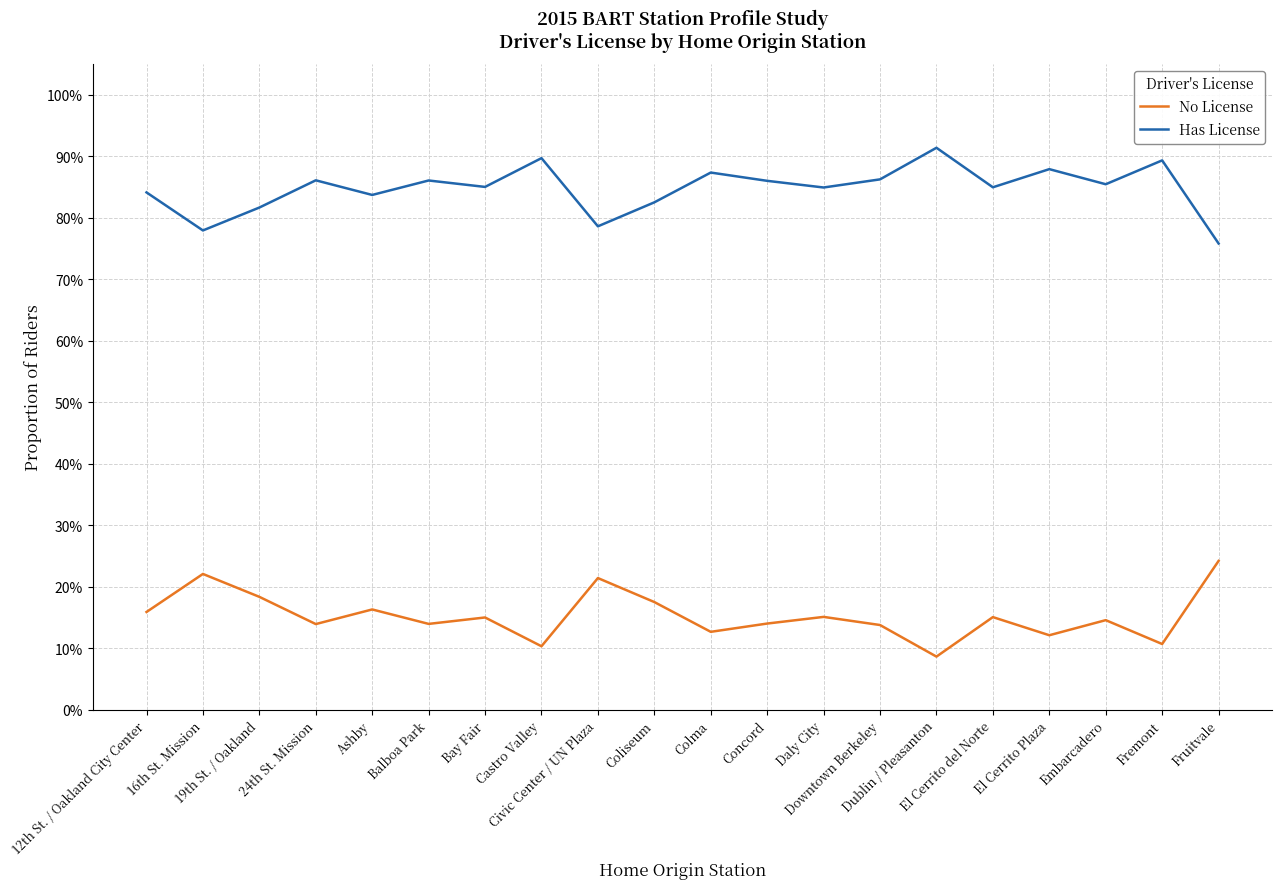

Where is Has License nearest to the value 0?

Fruitvale